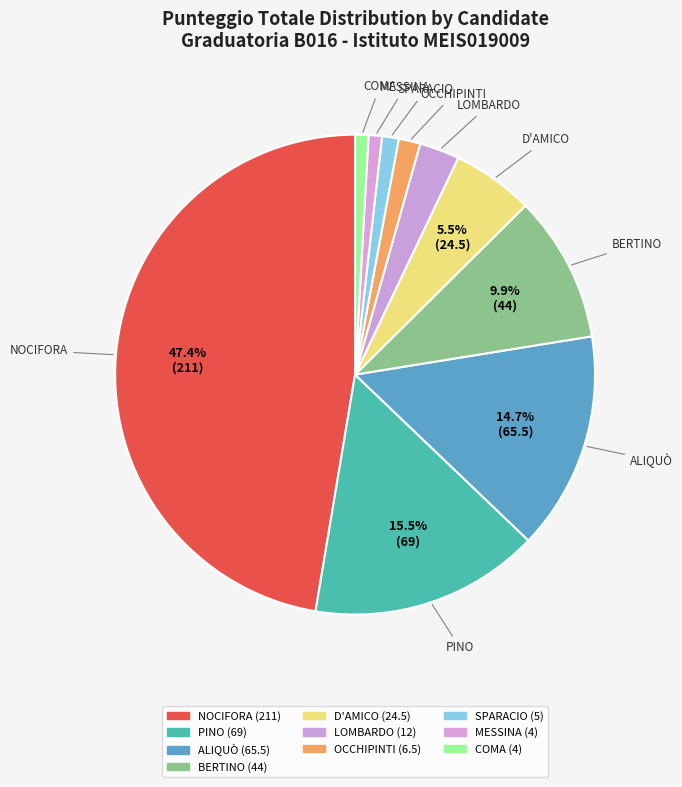

How many segments does this pie chart have?

10